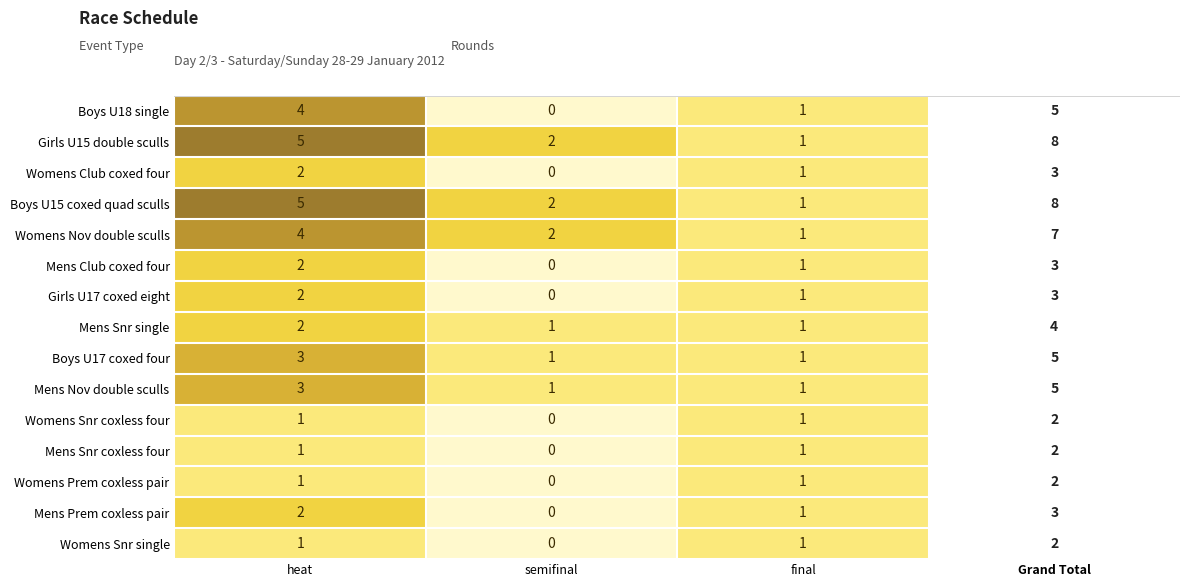

Count the number of categories in the chart.

3